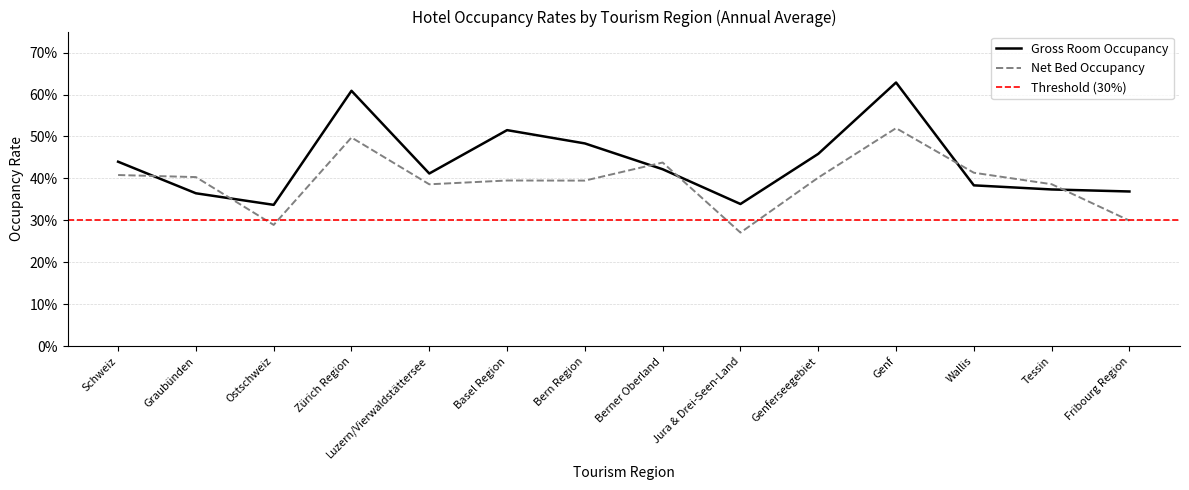

Reading left to right, extract all data points from this chart.

Bruttozimmer-auslastung: Schweiz=0.4	Graubünden=0.4	Ostschweiz=0.3	Zürich Region=0.6	Luzern/Vierwaldstättersee=0.4	Basel Region=0.5	Bern Region=0.5	Berner Oberland=0.4	Jura & Drei-Seen-Land=0.3	Genferseegebiet=0.5	Genf=0.6	Wallis=0.4	Tessin=0.4	Fribourg Region=0.4
Nettobetten-auslastung: Schweiz=0.4	Graubünden=0.4	Ostschweiz=0.3	Zürich Region=0.5	Luzern/Vierwaldstättersee=0.4	Basel Region=0.4	Bern Region=0.4	Berner Oberland=0.4	Jura & Drei-Seen-Land=0.3	Genferseegebiet=0.4	Genf=0.5	Wallis=0.4	Tessin=0.4	Fribourg Region=0.3